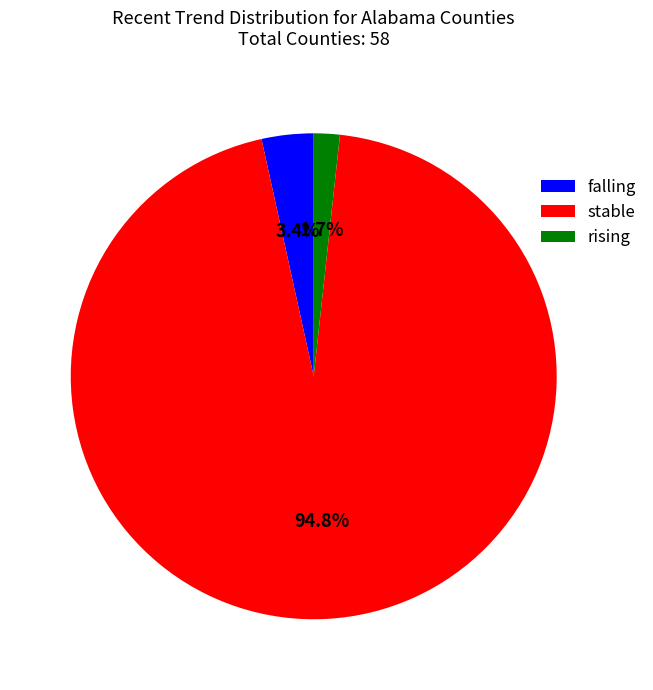

To the nearest percent, what is the combined percentage of rising and stable?

97%